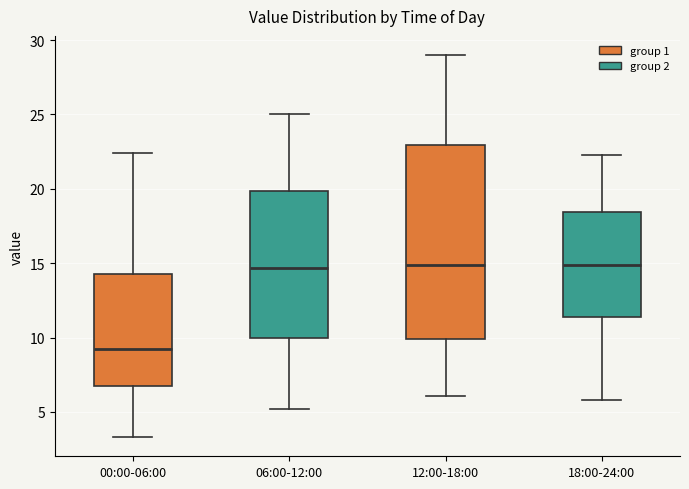

Comparing the boxes themselves (not the whiskers), which one is the tallest?

12:00-18:00